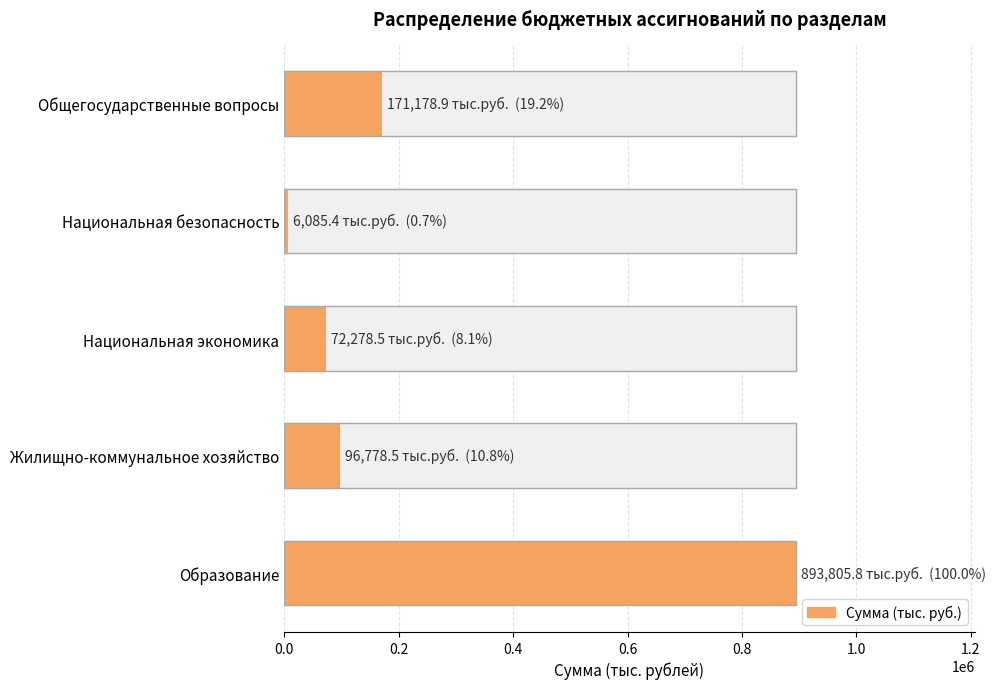

What is the maximum value shown in the chart?

893805.8